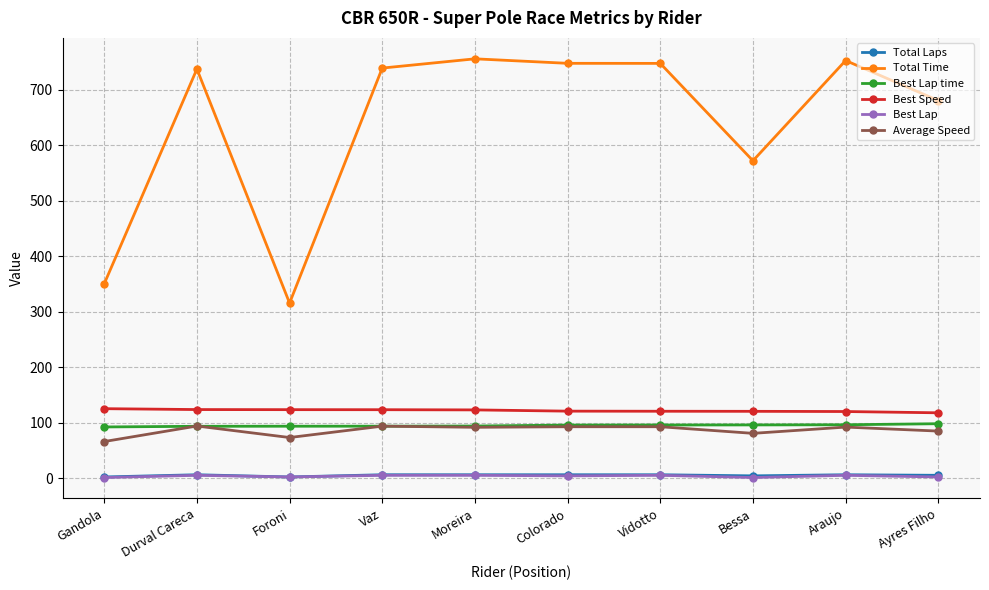

Which category has the lowest value in the Total Time series?

Foroni